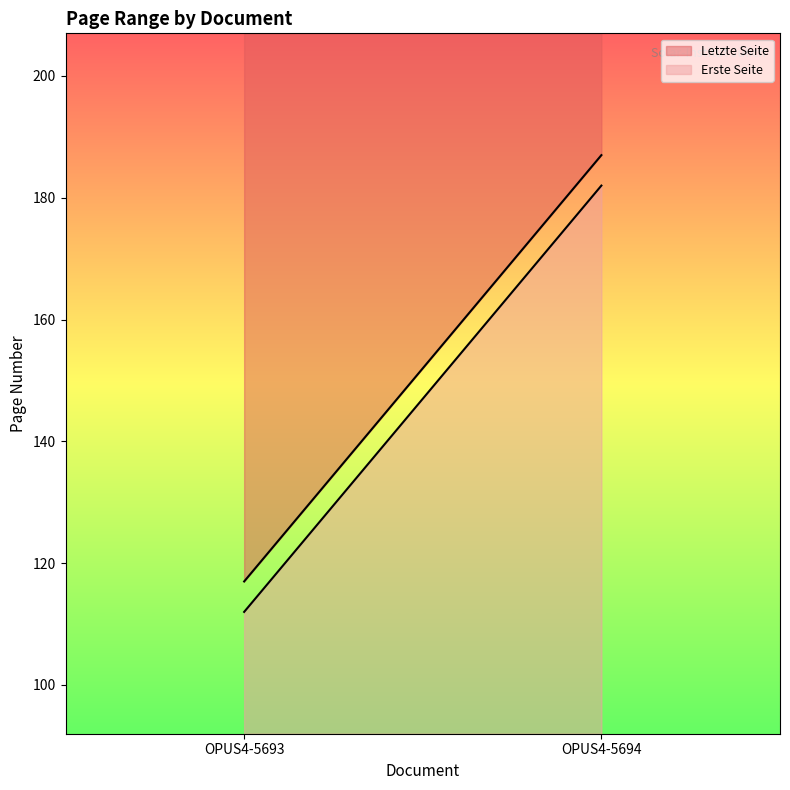

Reading left to right, extract all data points from this chart.

Erste Seite: OPUS4-5693=112	OPUS4-5694=182
Letzte Seite: OPUS4-5693=117	OPUS4-5694=187